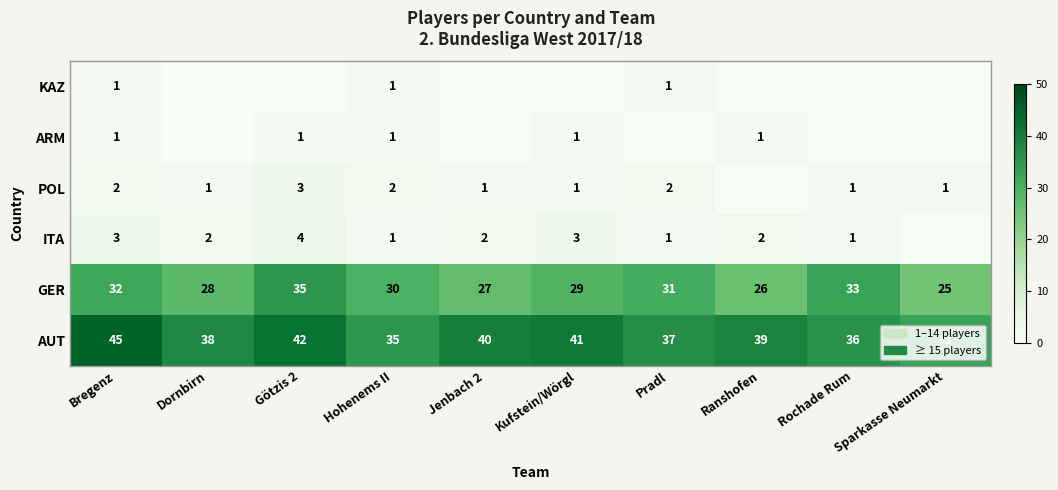

List the labels in order of GER value, largest first.

Götzis 2, Rochade Rum, Bregenz, Pradl, Hohenems II, Kufstein/Wörgl, Dornbirn, Jenbach 2, Ranshofen, Sparkasse Neumarkt